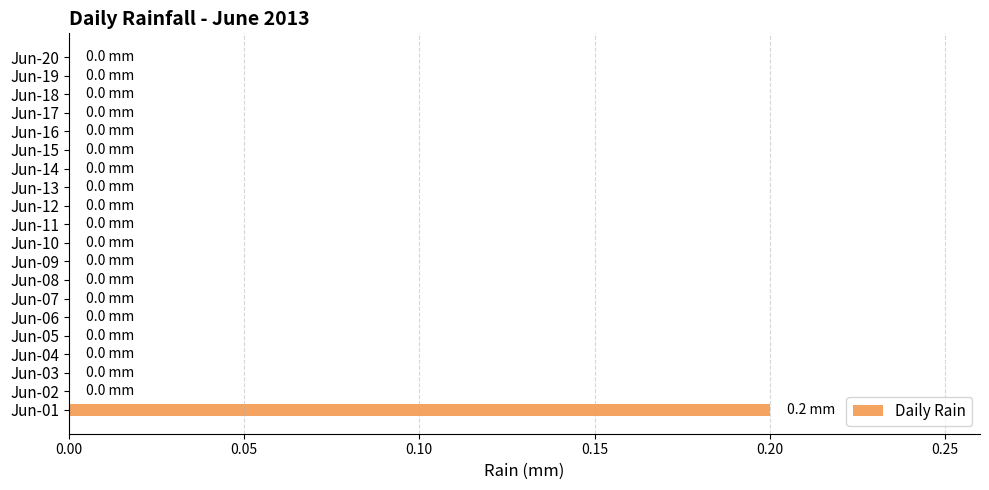

The value at Jun-02 is 0.1. True or false?

False